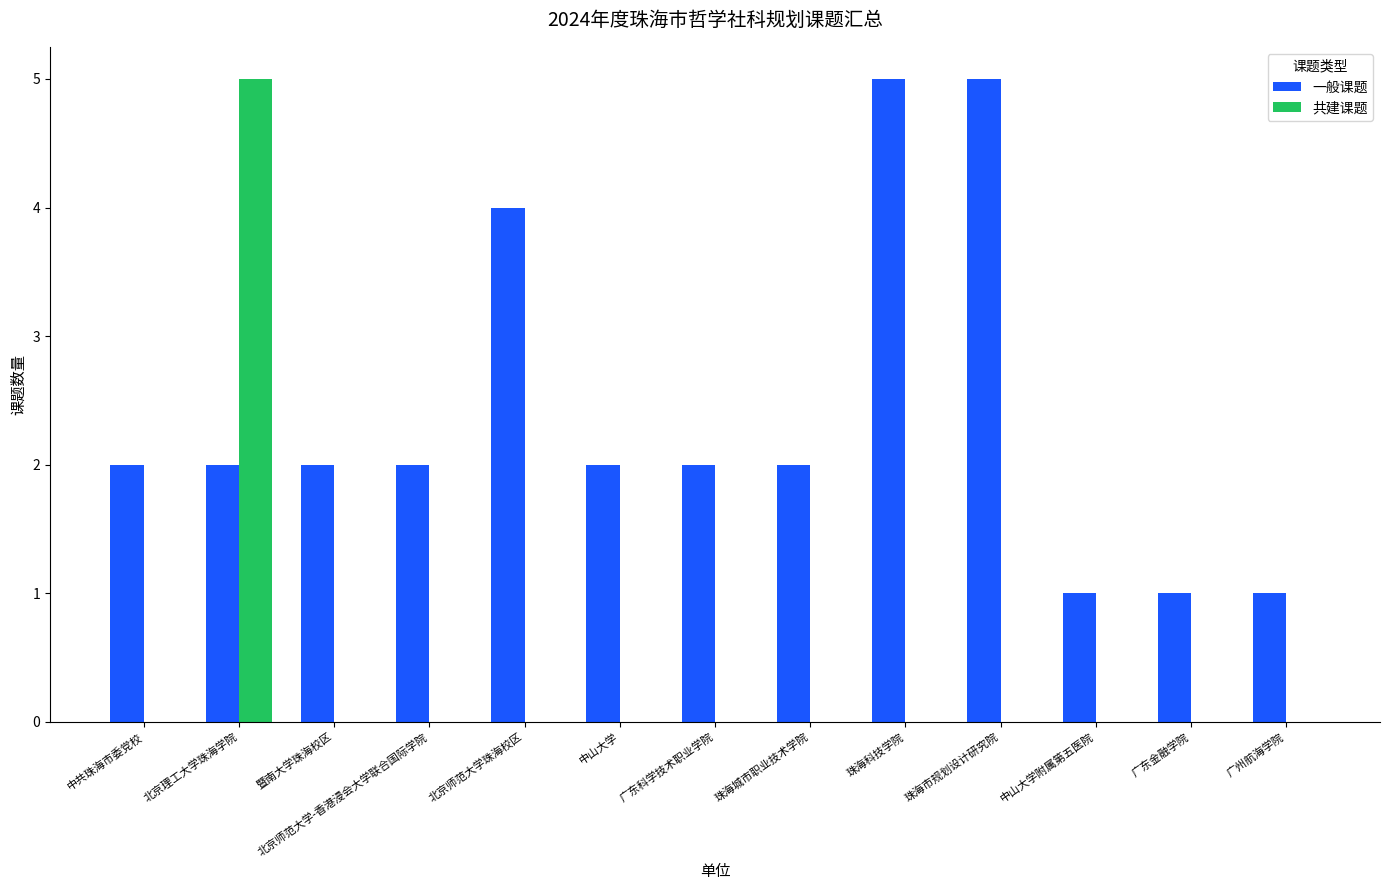

How many groups of bars are there?

13